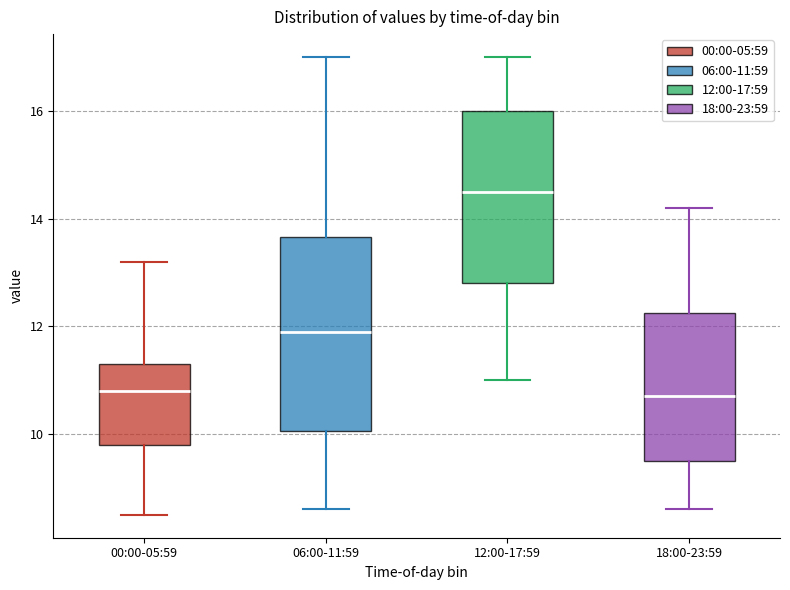

Where does the lower whisker of the box for 06:00-11:59 end on the y-axis? The values are not printed on the chart, so give them approximately, as read against the axis.

8.6